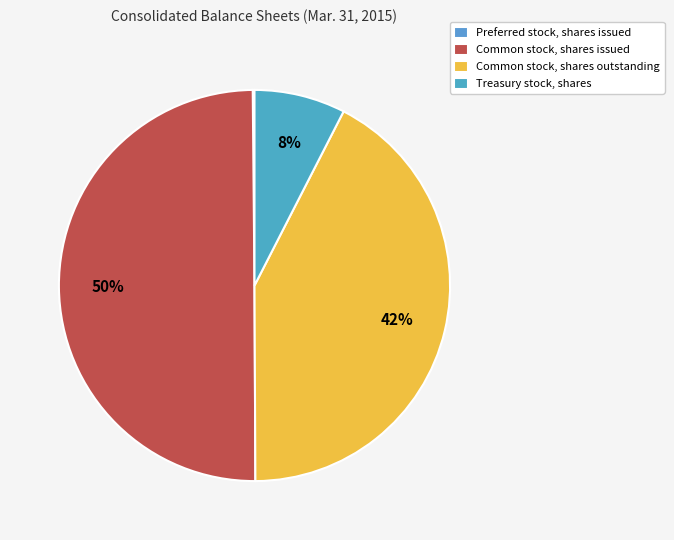

Count the number of slices in the pie.

4